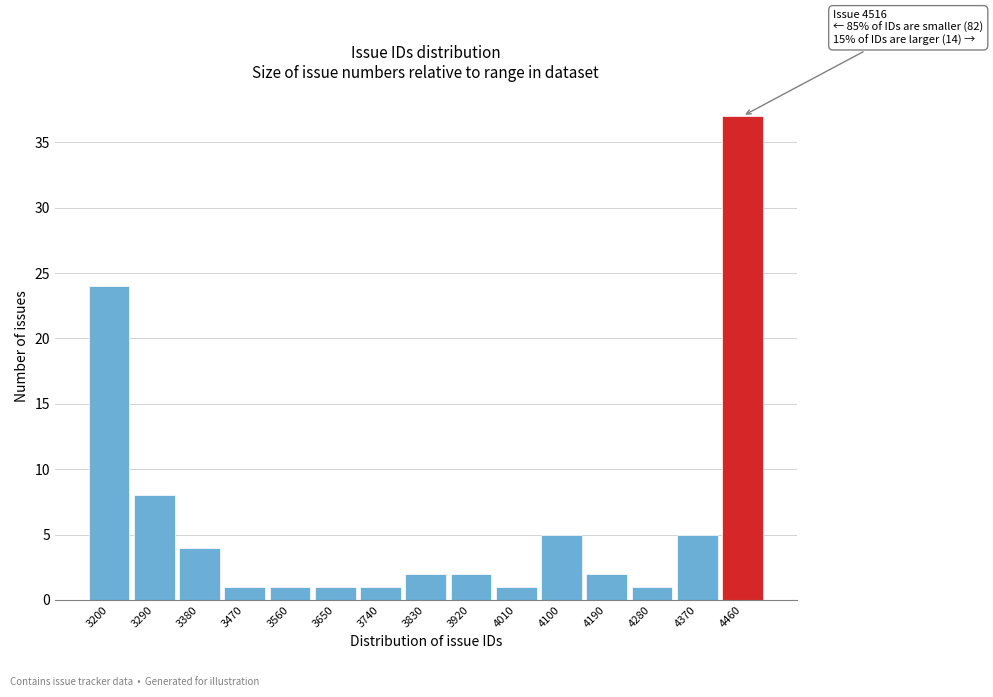

Reading left to right, what are all the values shown in this chart?

3200=24	3290=8	3380=4	3470=1	3560=1	3650=1	3740=1	3830=2	3920=2	4010=1	4100=5	4190=2	4280=1	4370=5	4460=37